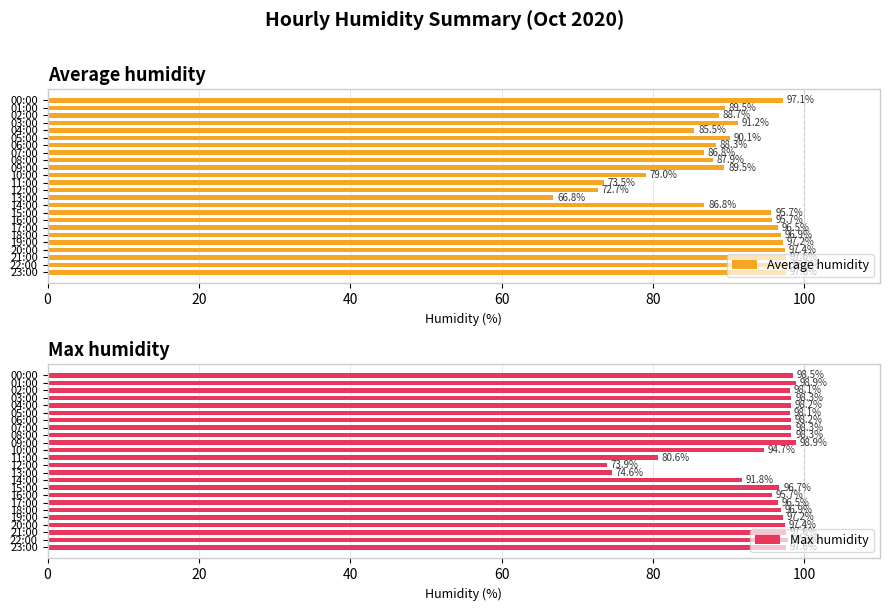

True or false: Average humidity has a value of 97.2 at 19:00.

True